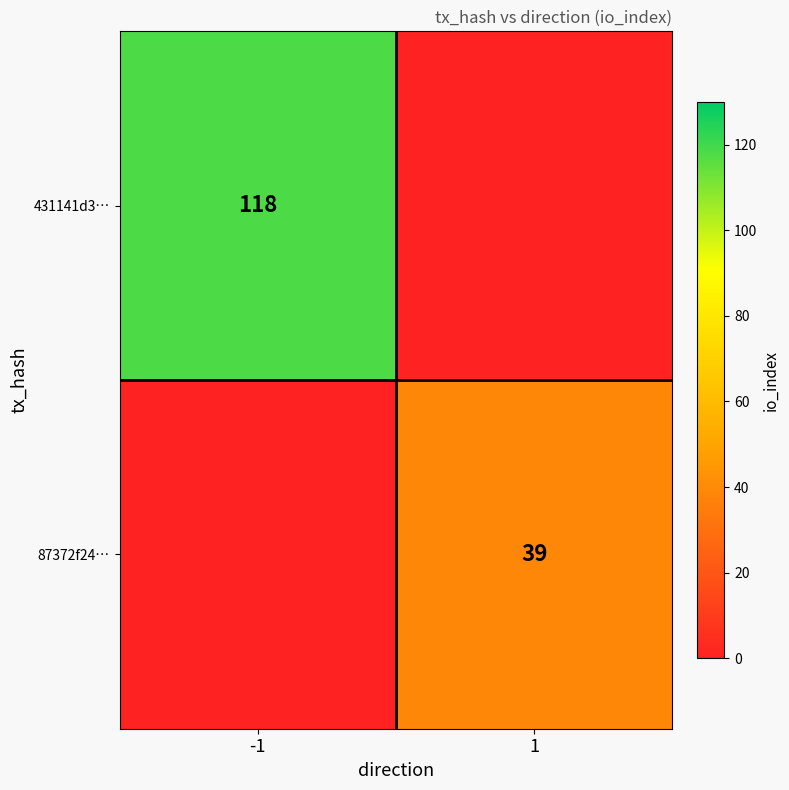

What is the spread (max minus min) of values at 1?

39